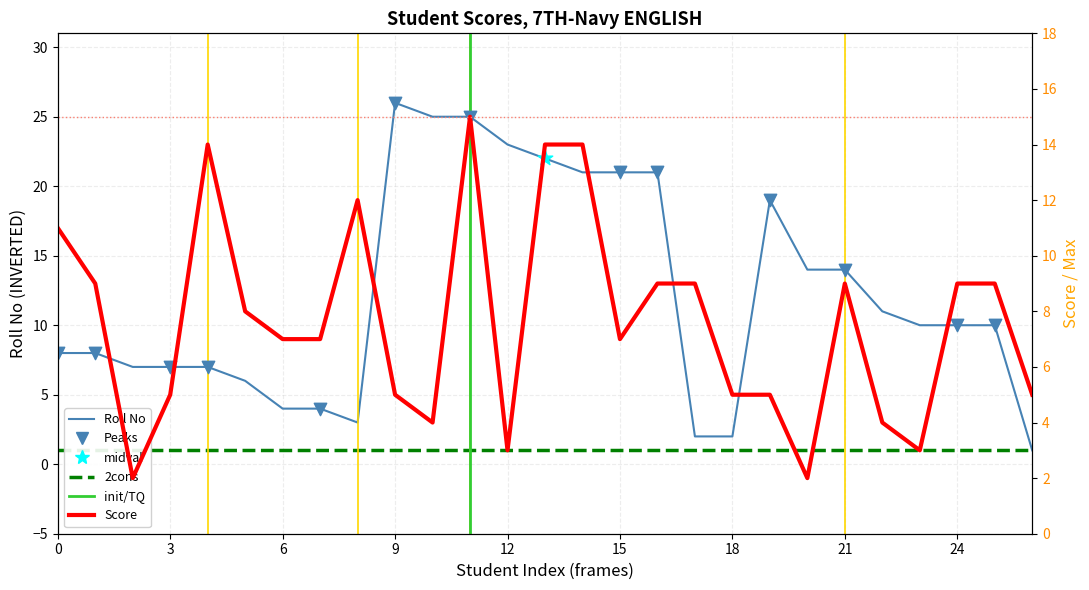

Which series contains the lowest Y value?

Roll No